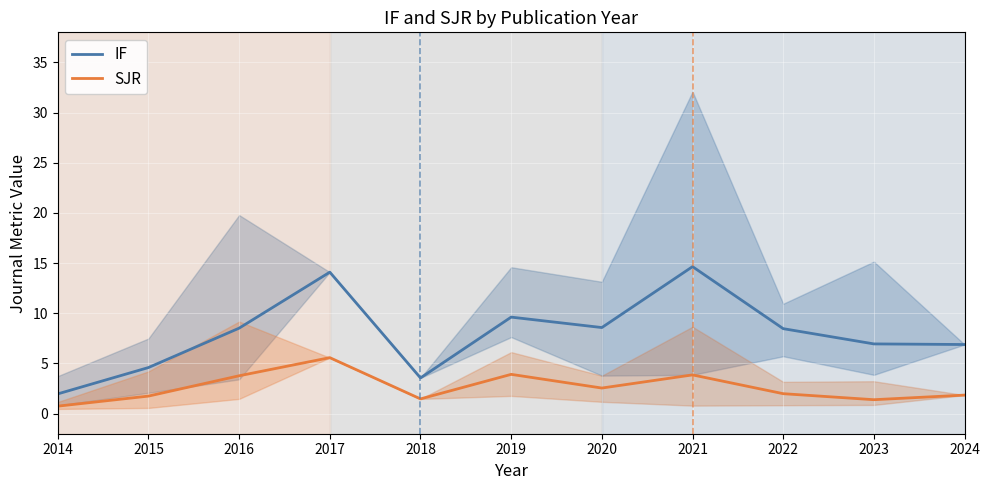

What are all the series names shown in the legend?

IF, SJR